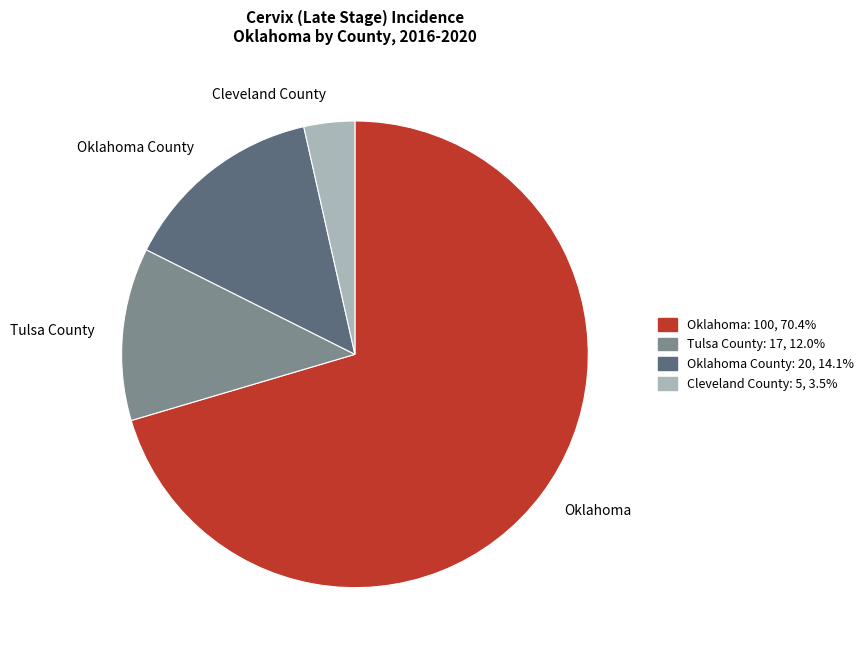

Rank the categories by value from lowest to highest.

Cleveland County, Tulsa County, Oklahoma County, Oklahoma